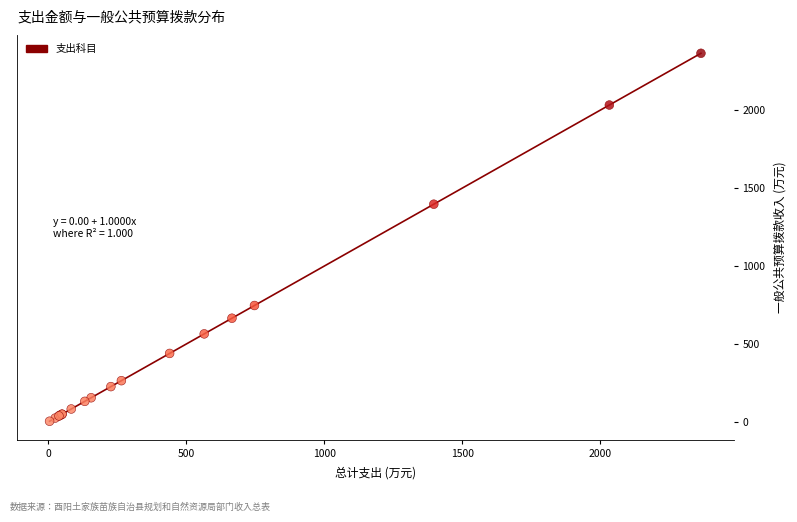

What Y value in the scatter plot is closest to 1184?

1397.1